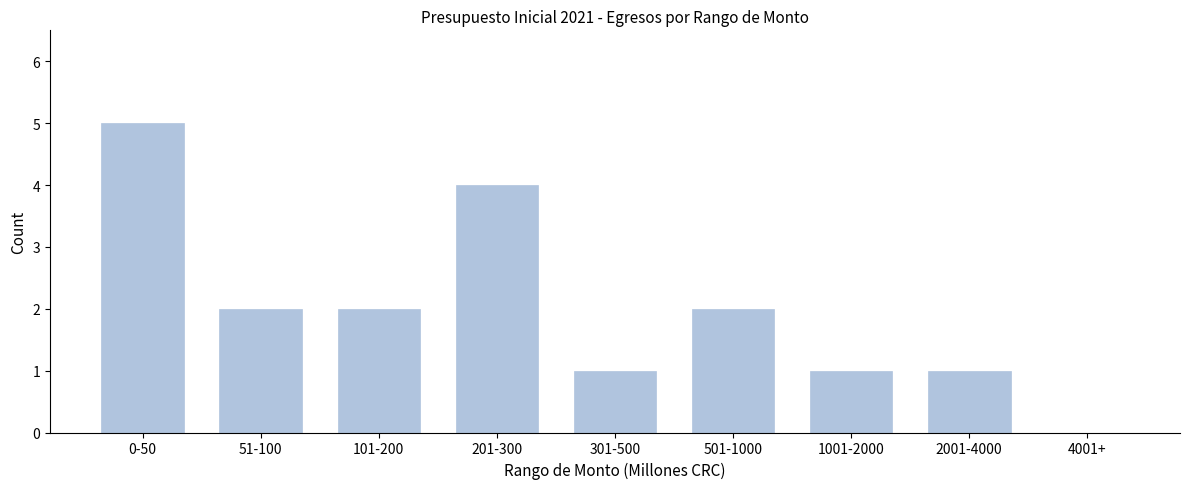

Reading right to left, transcribe all the data shown in this chart.

4001+=0	2001-4000=1	1001-2000=1	501-1000=2	301-500=1	201-300=4	101-200=2	51-100=2	0-50=5